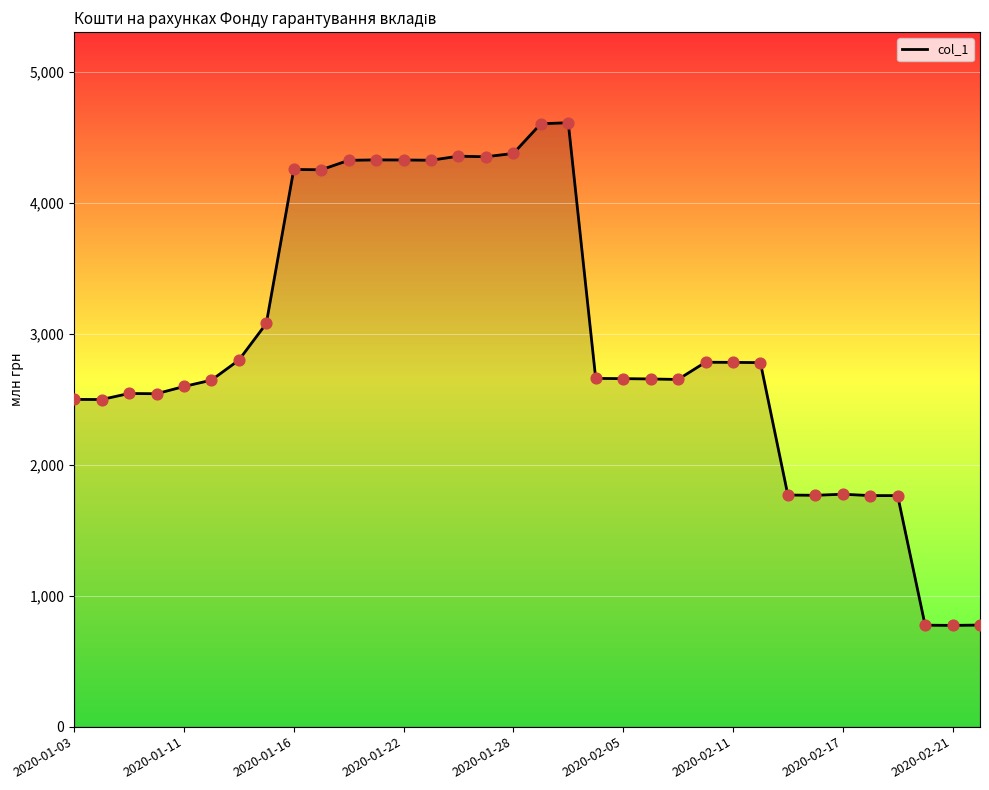

What is the minimum value shown in the chart?

772.7